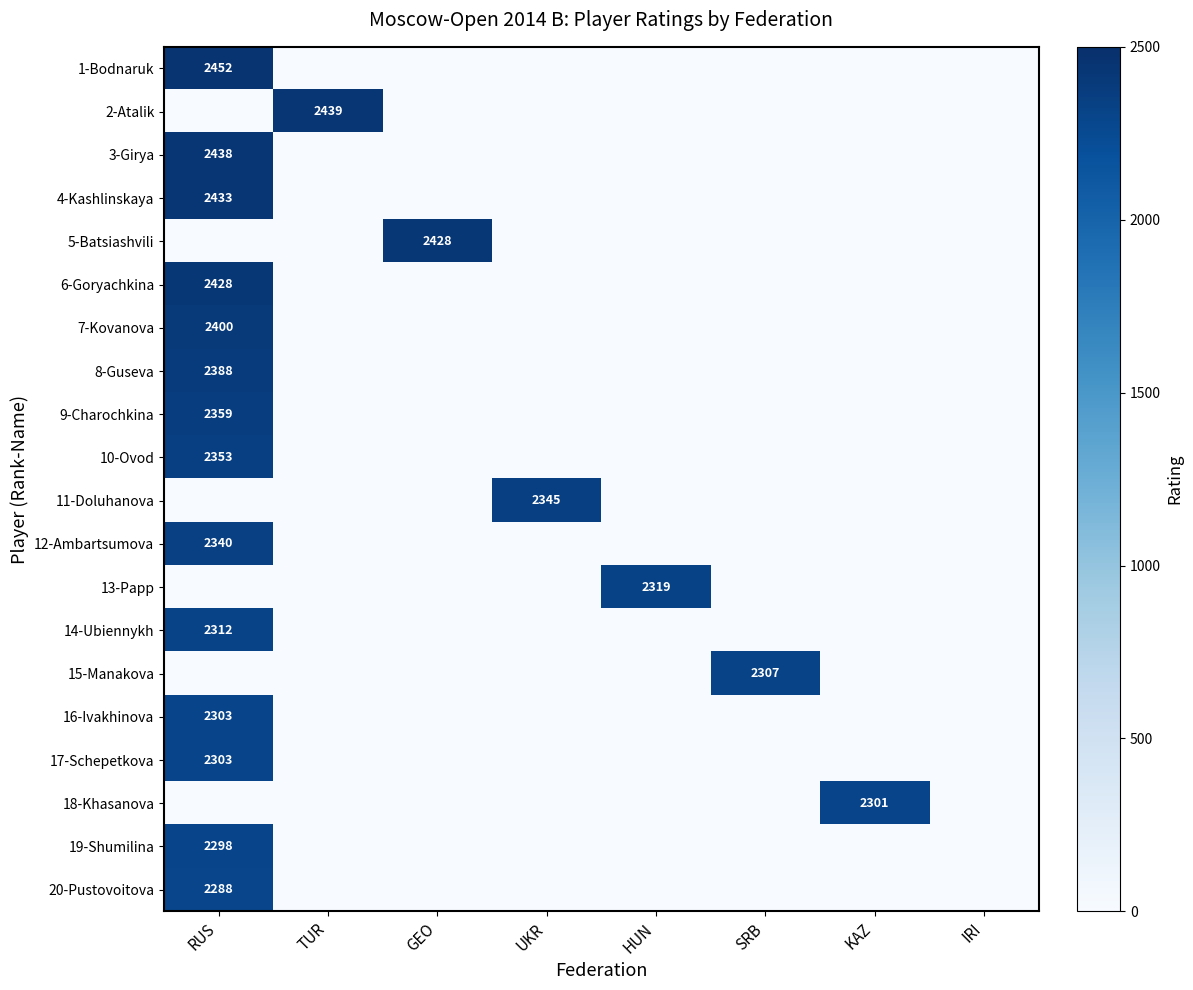

The 18-Khasanova series shows 2301 at KAZ. True or false?

True